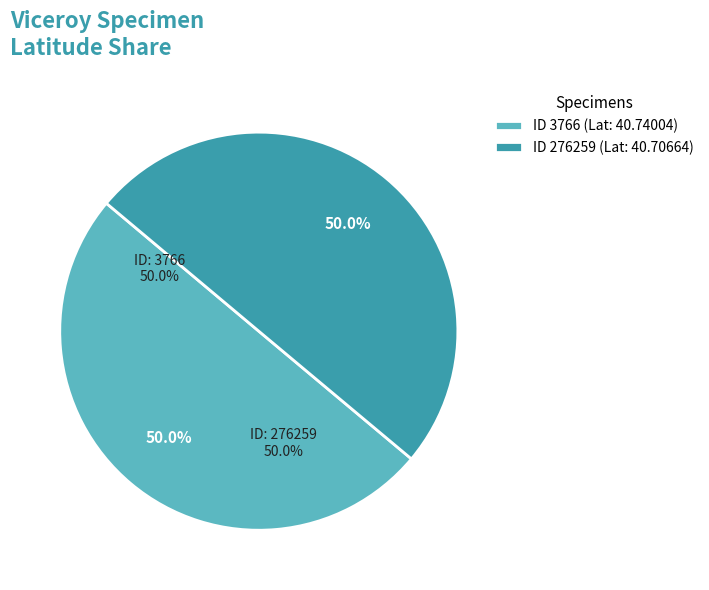

What percentage do ID 3766 (Lat: 40.74004) and ID 276259 (Lat: 40.70664) together represent?

100.0%